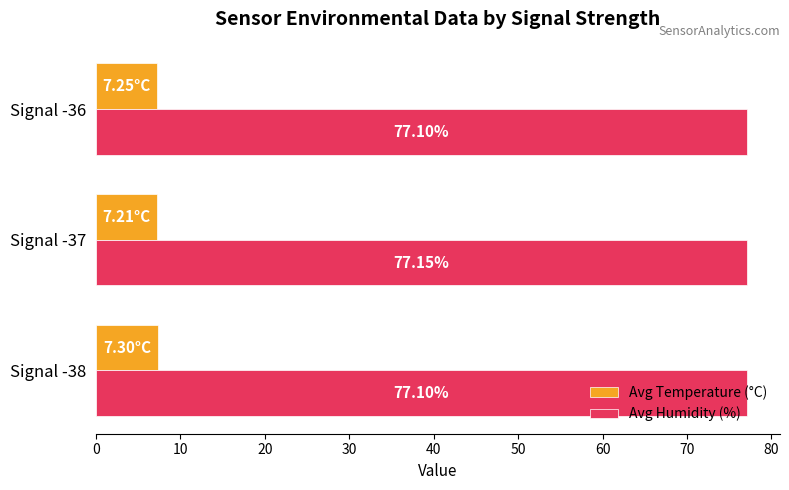

Rank the series at Signal -37 from highest to lowest value.

Avg Humidity (%), Avg Temperature (°C)